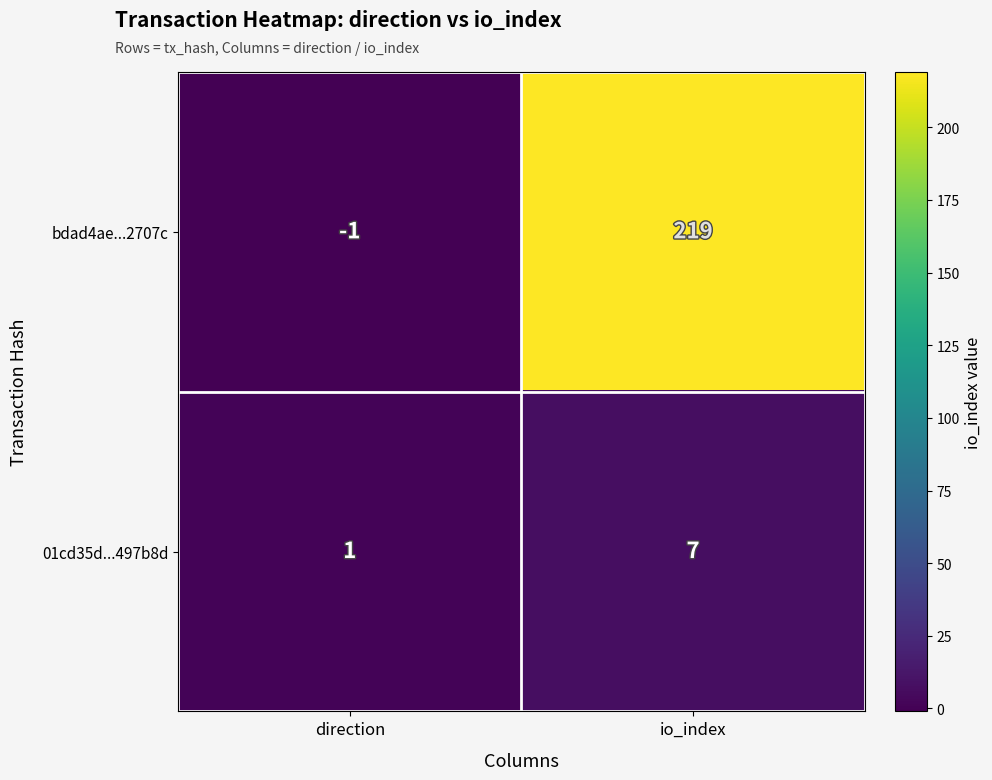

Rank the series by their maximum value, from highest to lowest.

bdad4ae...2707c, 01cd35d...497b8d